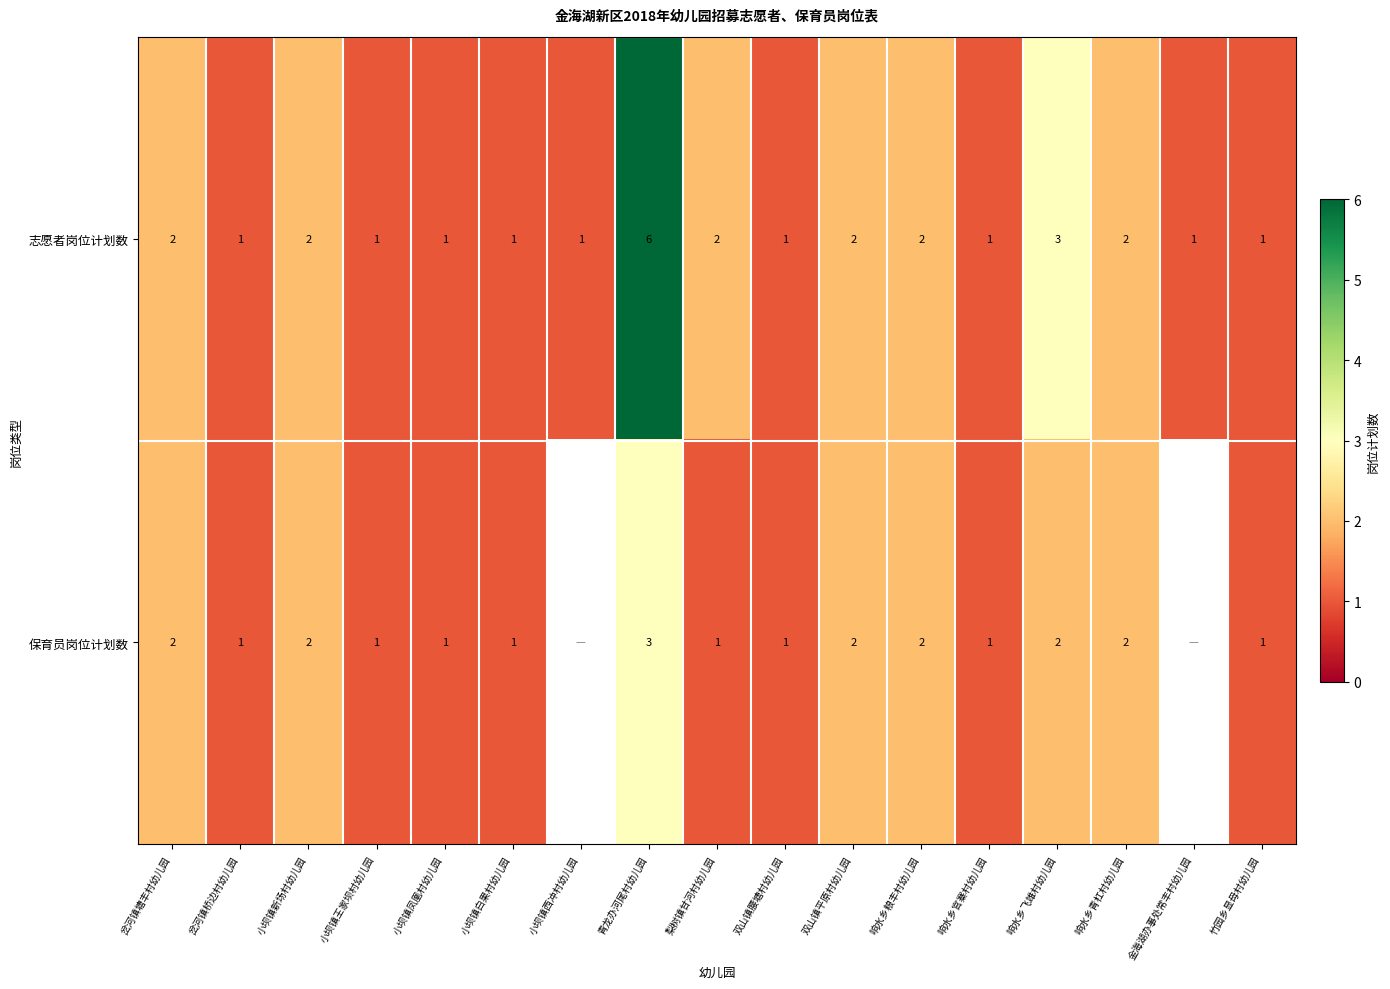

Rank the series at 青龙办河尾村幼儿园 from highest to lowest value.

志愿者岗位计划数, 保育员岗位计划数